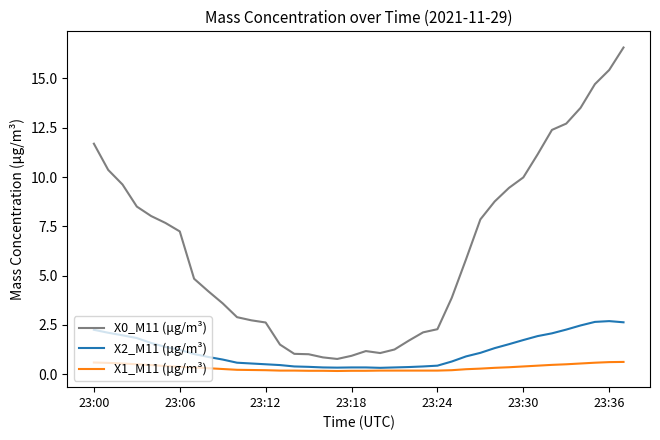

What is the greatest value displayed?

16.6